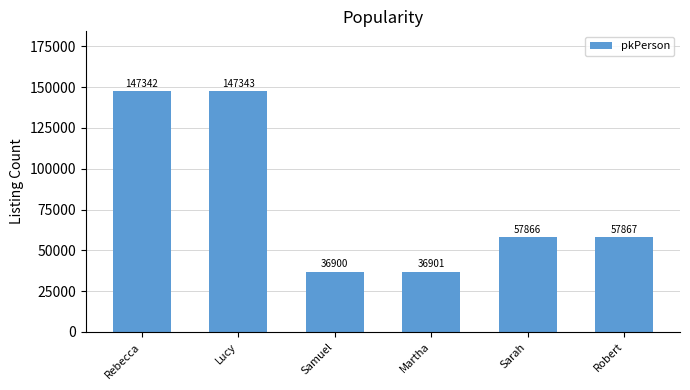

What position from the right is Martha?

3